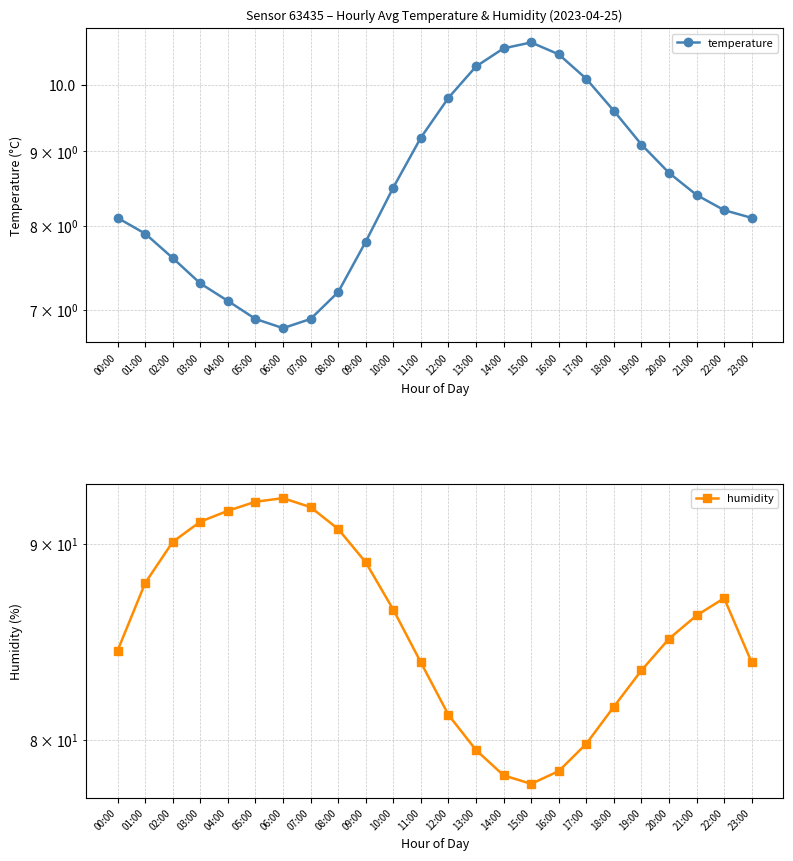

What is the greatest value displayed?

92.5